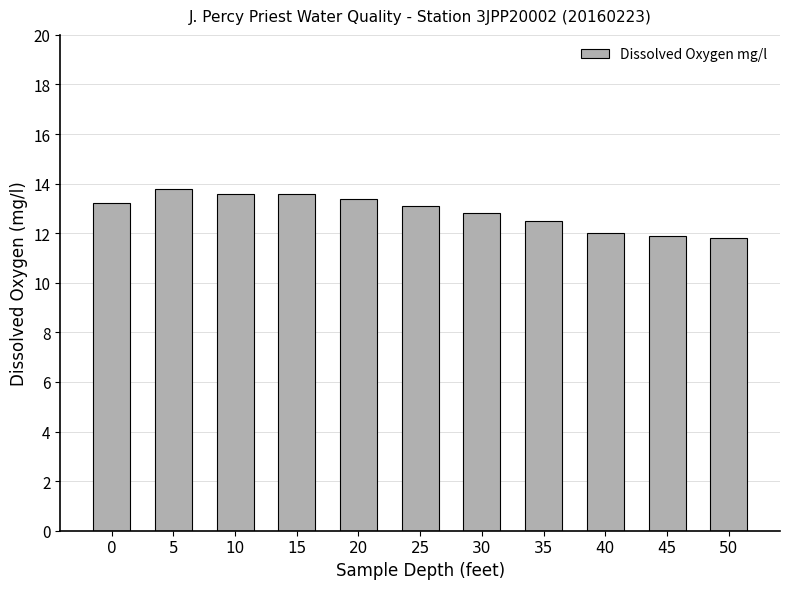

Are the bars horizontal?

No